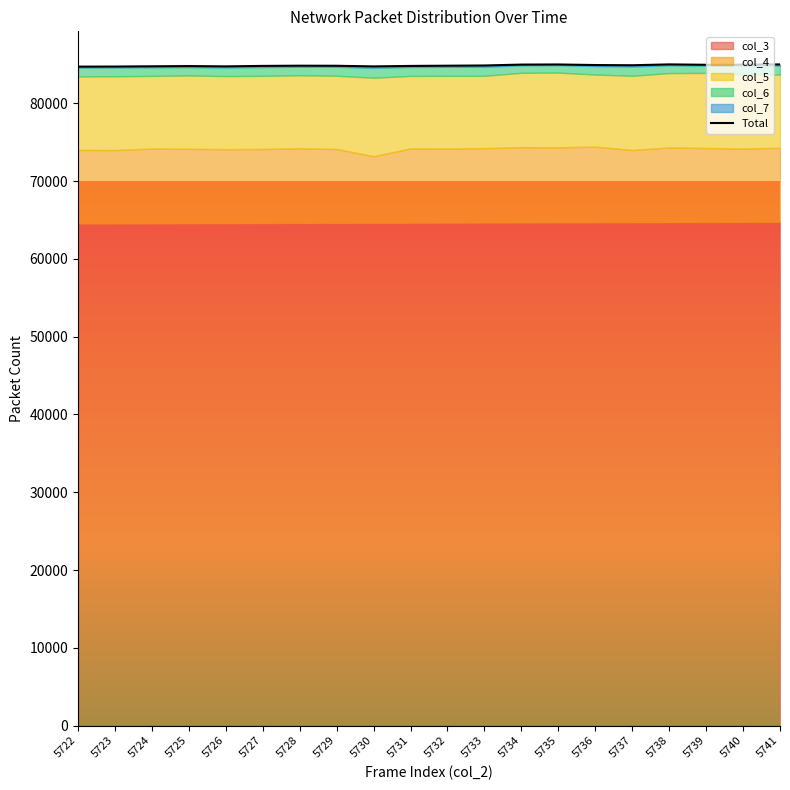

Reading left to right, what are all the values shown in this chart?

84721	84731	84763	84794	84753	84815	84841	84831	84750	84811	84840	84868	84984	84998	84926	84898	85009	84958	84974	85006